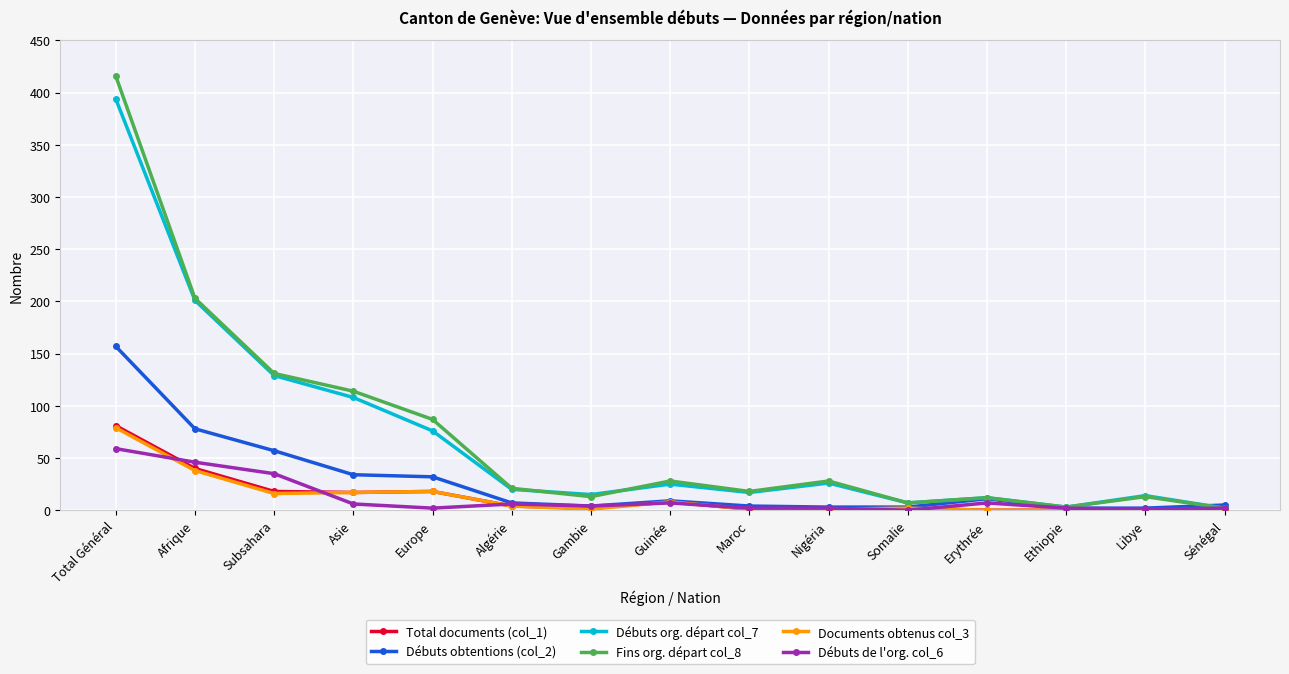

True or false: Fins org. départ col_8 has more than 1 interior local peaks.

True